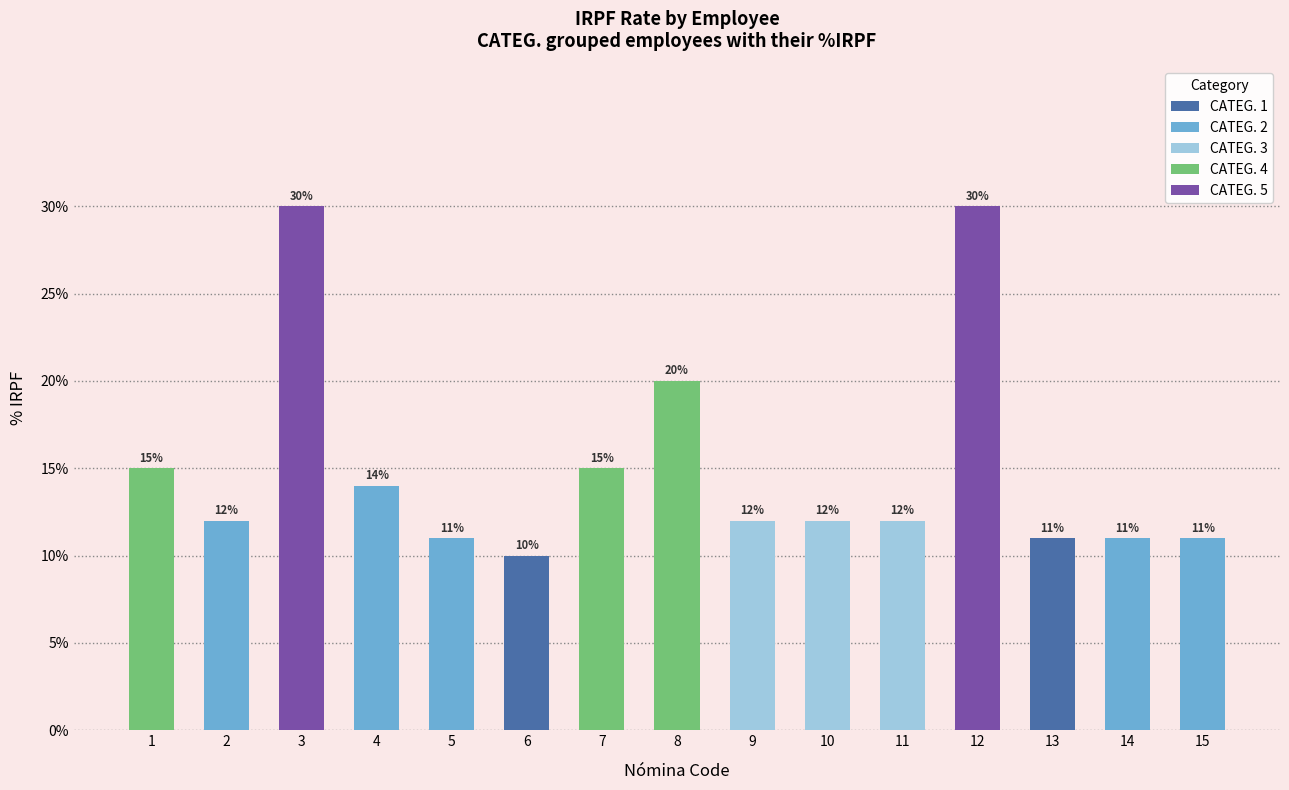

What is the sum of all values?

2.3